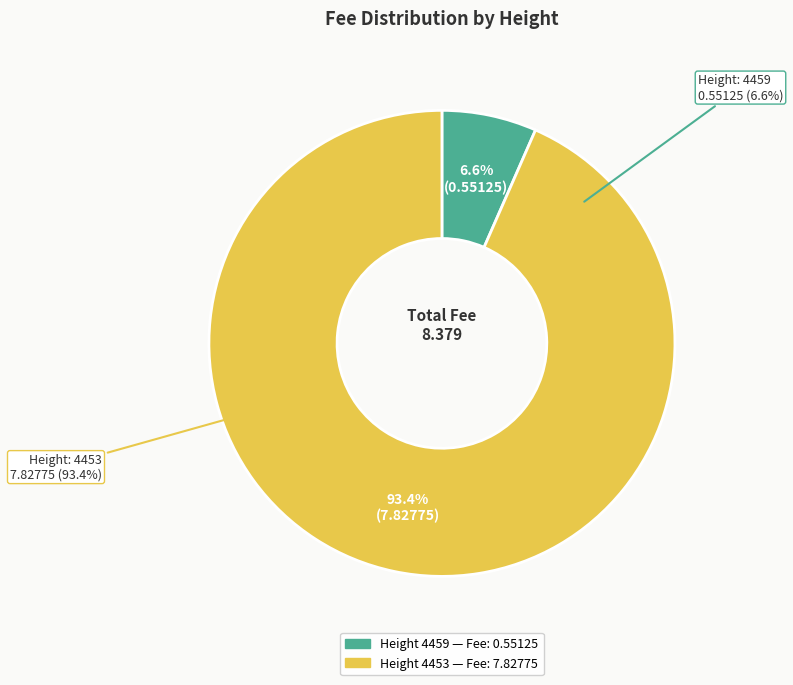

Rank the categories by value from highest to lowest.

4453, 4459